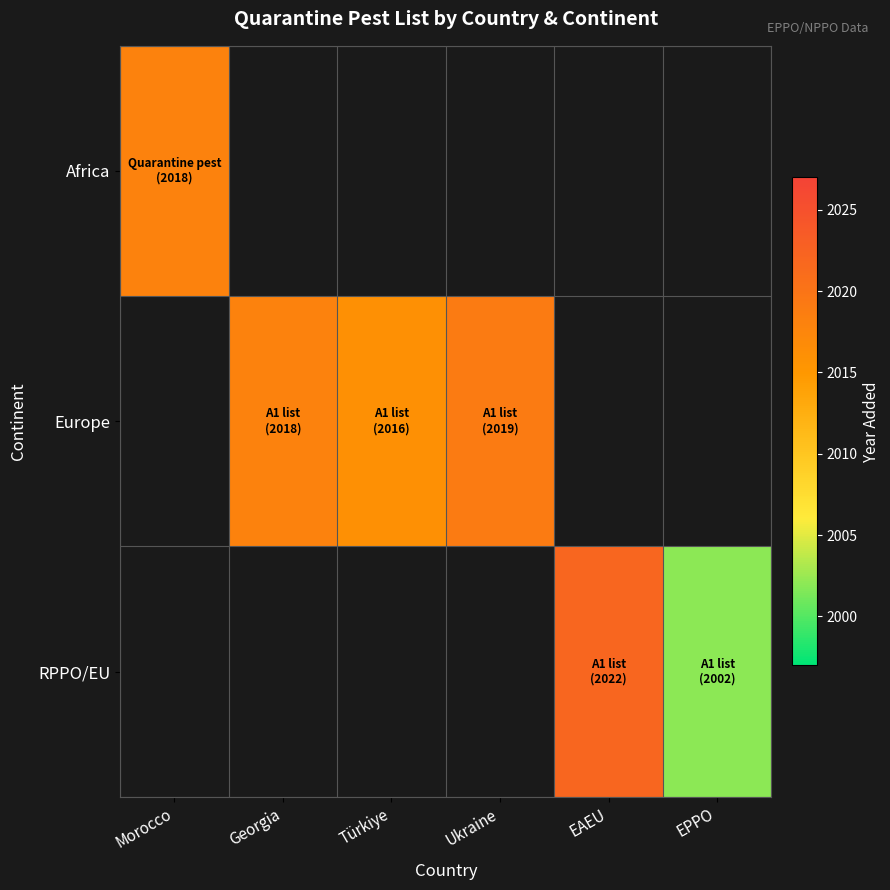

List the labels in order of Africa value, smallest first.

Morocco, Georgia, Türkiye, Ukraine, EAEU, EPPO